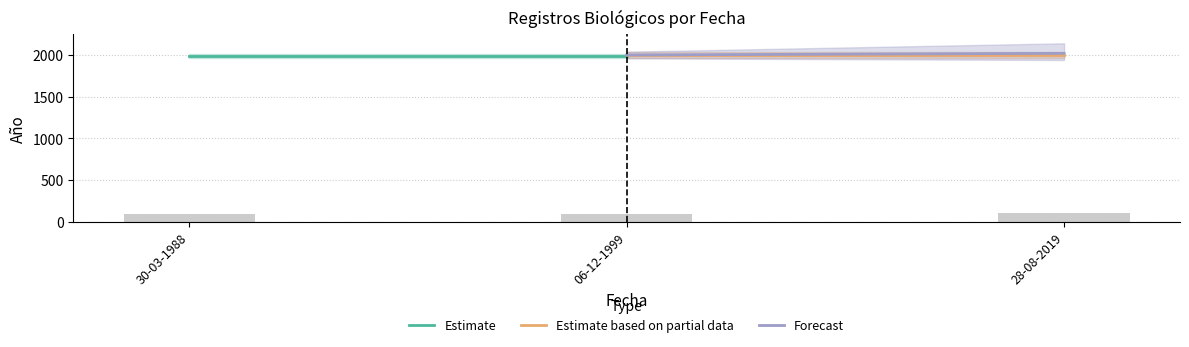

What is the greatest value displayed?

101.0